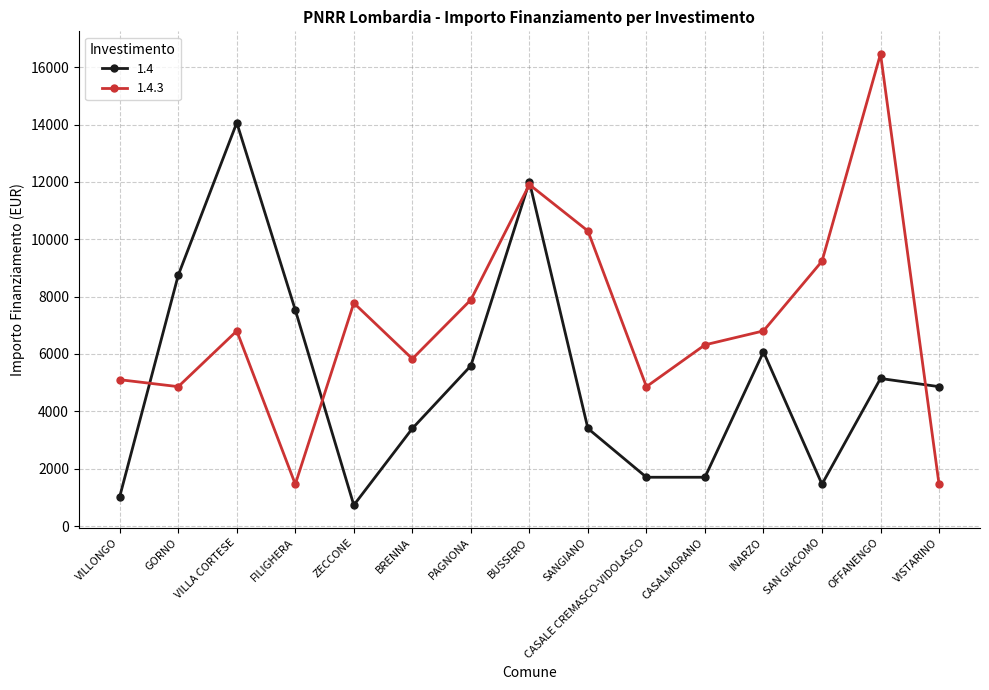

Reading left to right, transcribe all the data shown in this chart.

1.4: VILLONGO=1029	GORNO=8748	VILLA CORTESE=14063	FILIGHERA=7533	ZECCONE=729	BRENNA=3402	PAGNONA=5589	BUSSERO=12005	SANGIANO=3402	CASALE CREMASCO-VIDOLASCO=1701	CASALMORANO=1701	INARZO=6075	SAN GIACOMO=1458	OFFANENGO=5145	VISTARINO=4860
1.4.3: VILLONGO=5103	GORNO=4860	VILLA CORTESE=6804	FILIGHERA=1458	ZECCONE=7776	BRENNA=5831	PAGNONA=7889	BUSSERO=11907	SANGIANO=10290	CASALE CREMASCO-VIDOLASCO=4860	CASALMORANO=6318	INARZO=6804	SAN GIACOMO=9234	OFFANENGO=16464	VISTARINO=1458